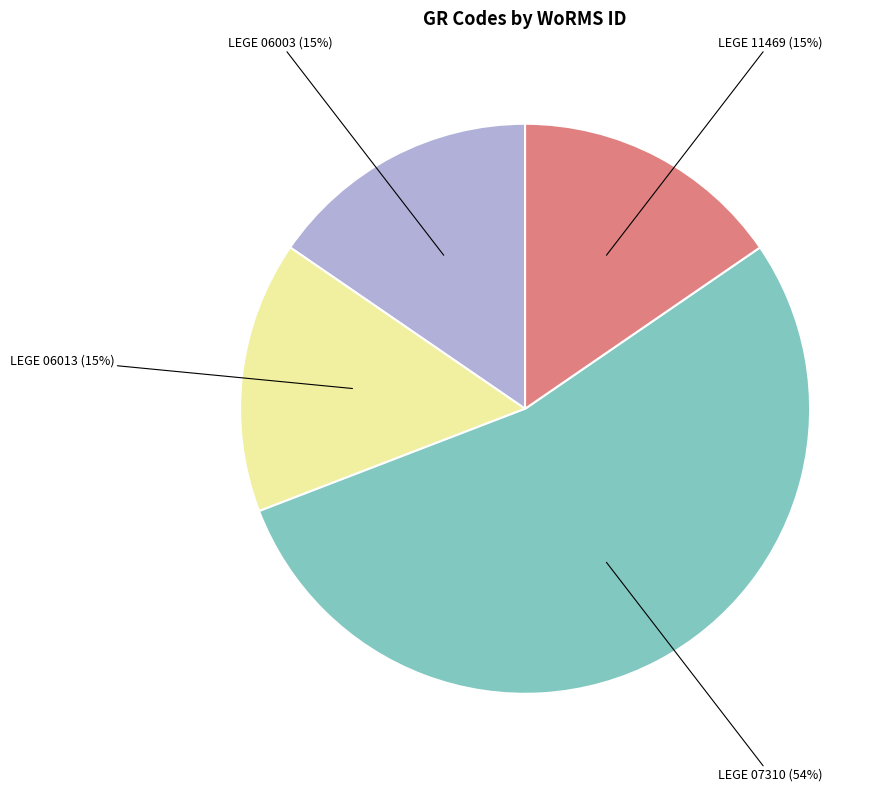

To the nearest percent, what is the average slice percentage?

25%